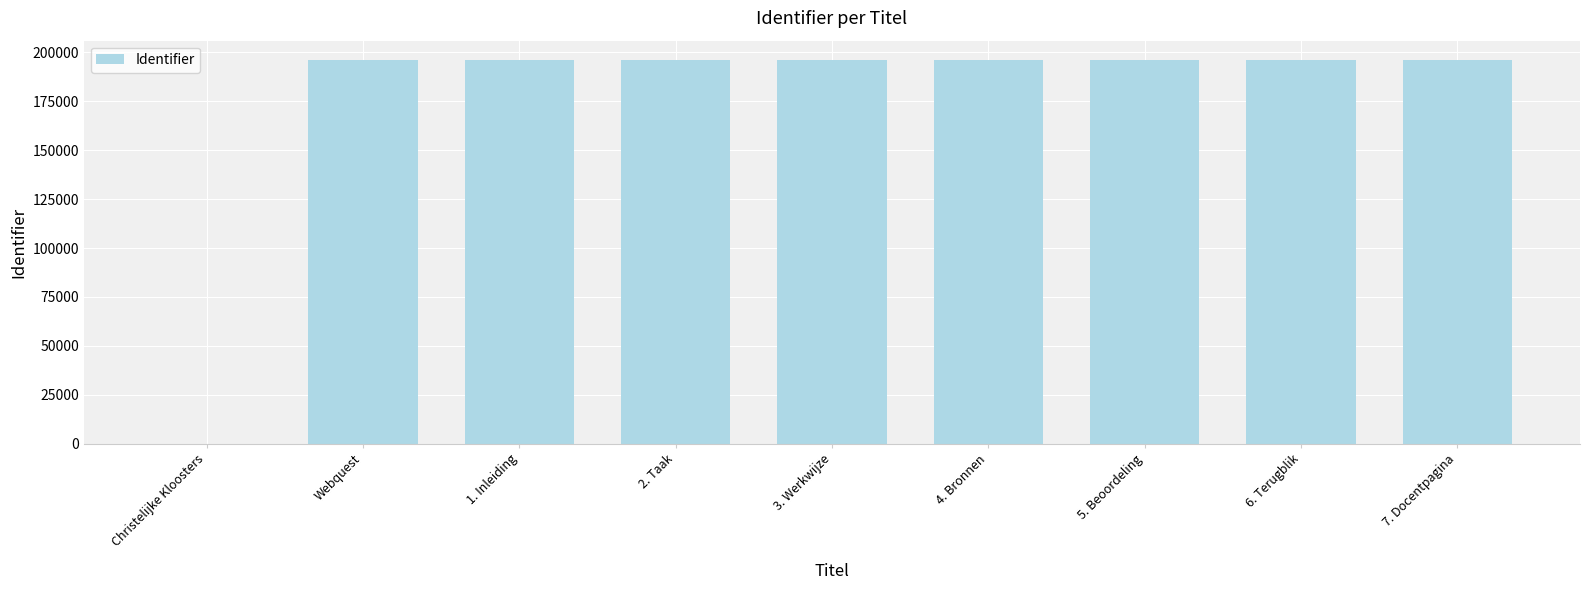

Are the bars horizontal?

No